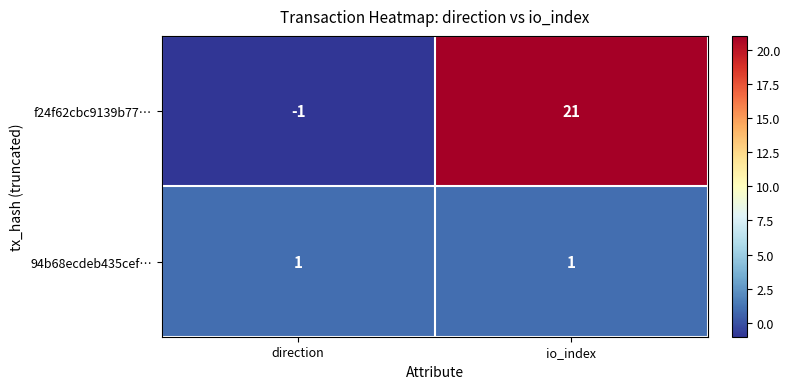

Reading left to right, what are all the values shown in this chart?

f24f62cbc9139b77…: -1	21
94b68ecdeb435cef…: 1	1